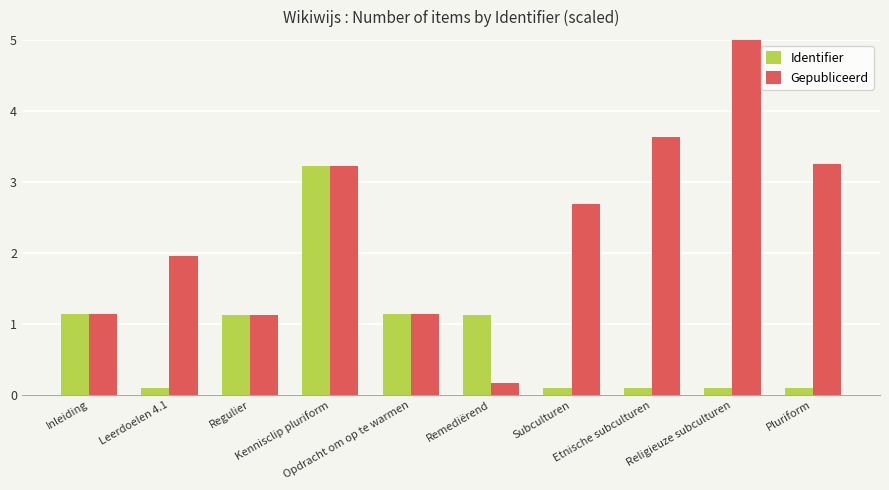

At which label is Gepubliceerd closest to 6?

Etnische subculturen